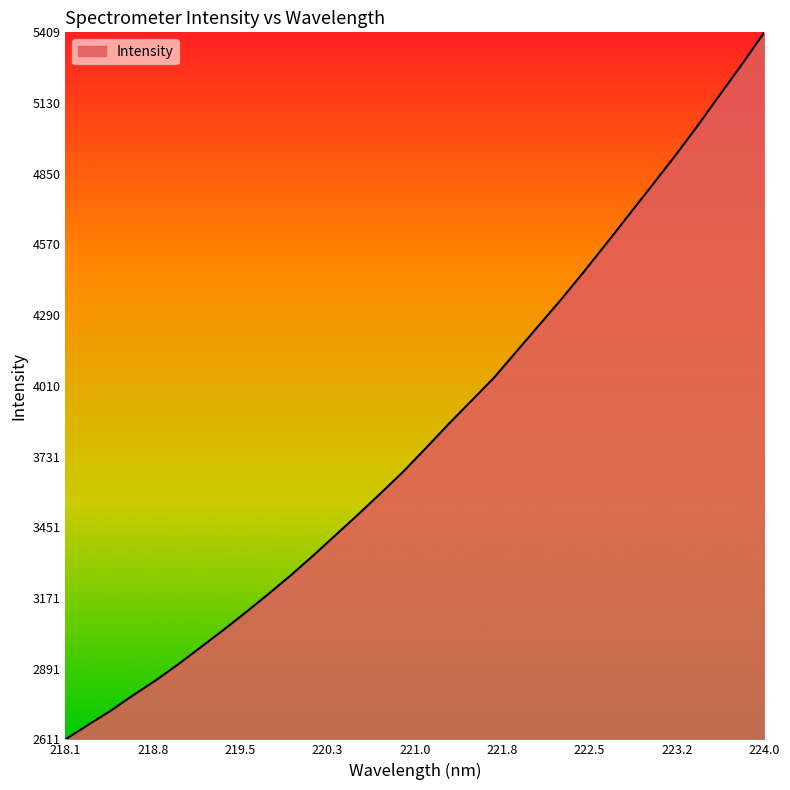

What is the greatest value displayed?

5409.4